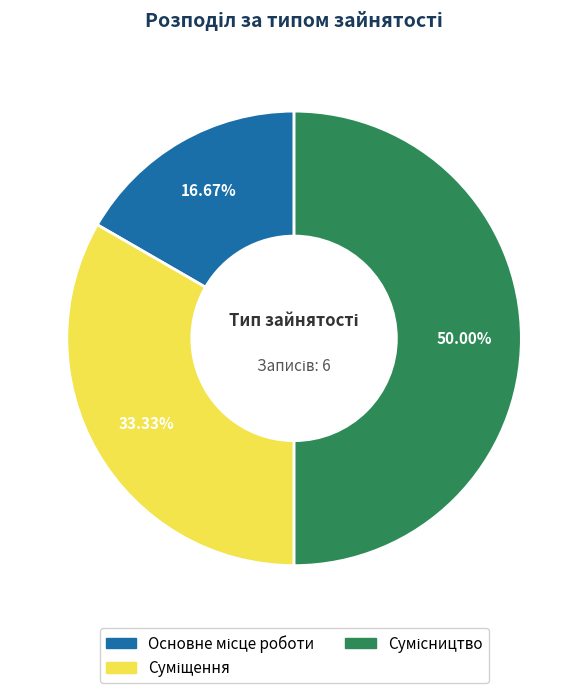

What is the largest slice in the pie chart?

Сумісництво